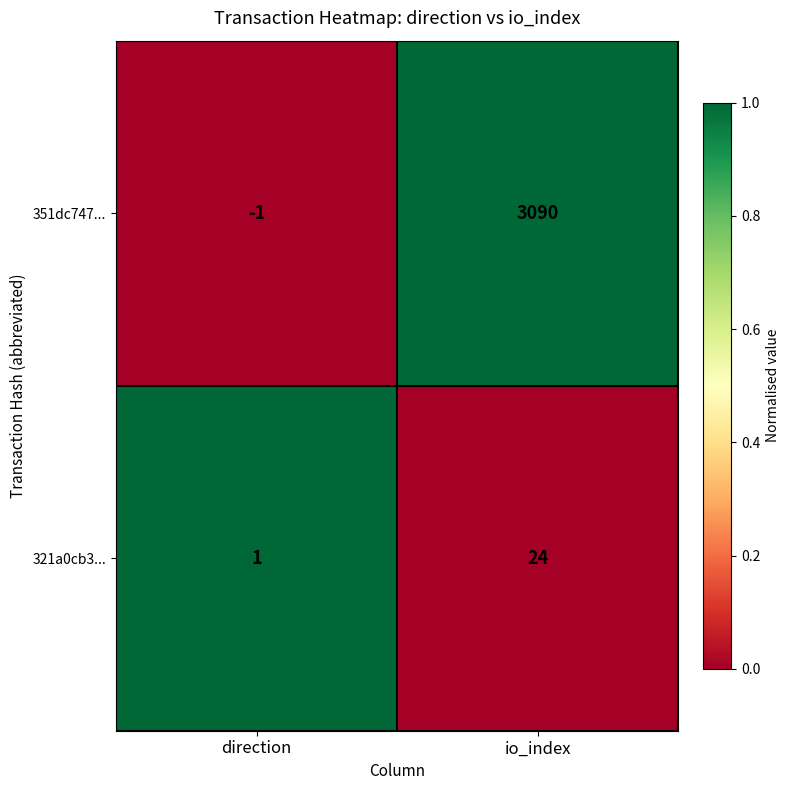

How many data points in 351dc747... are less than 3090?

1